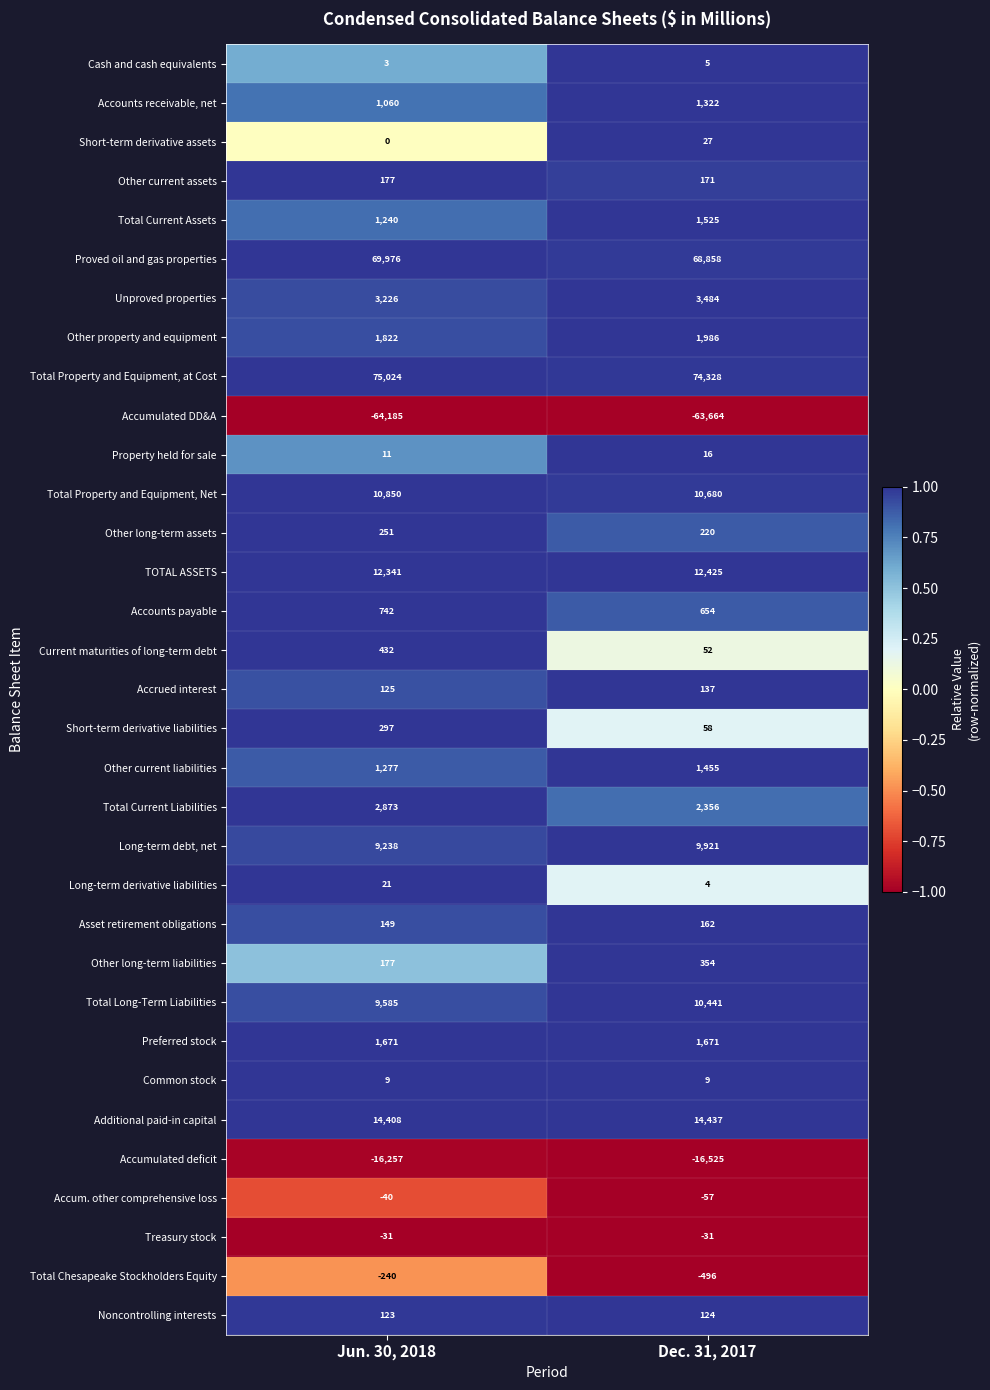

At which label is TOTAL ASSETS closest to 12383?

Jun. 30, 2018